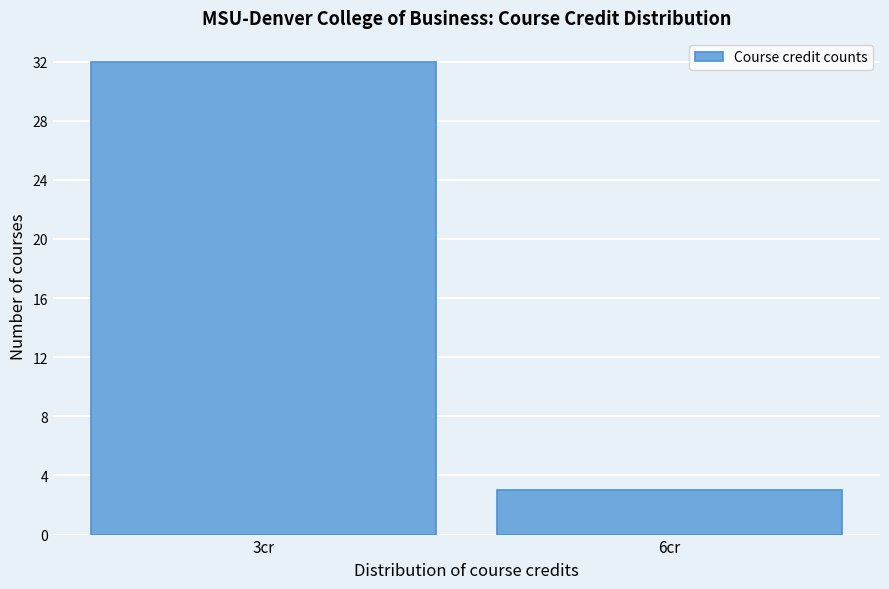

Reading right to left, list all the values displayed in this chart.

6cr=3	3cr=32